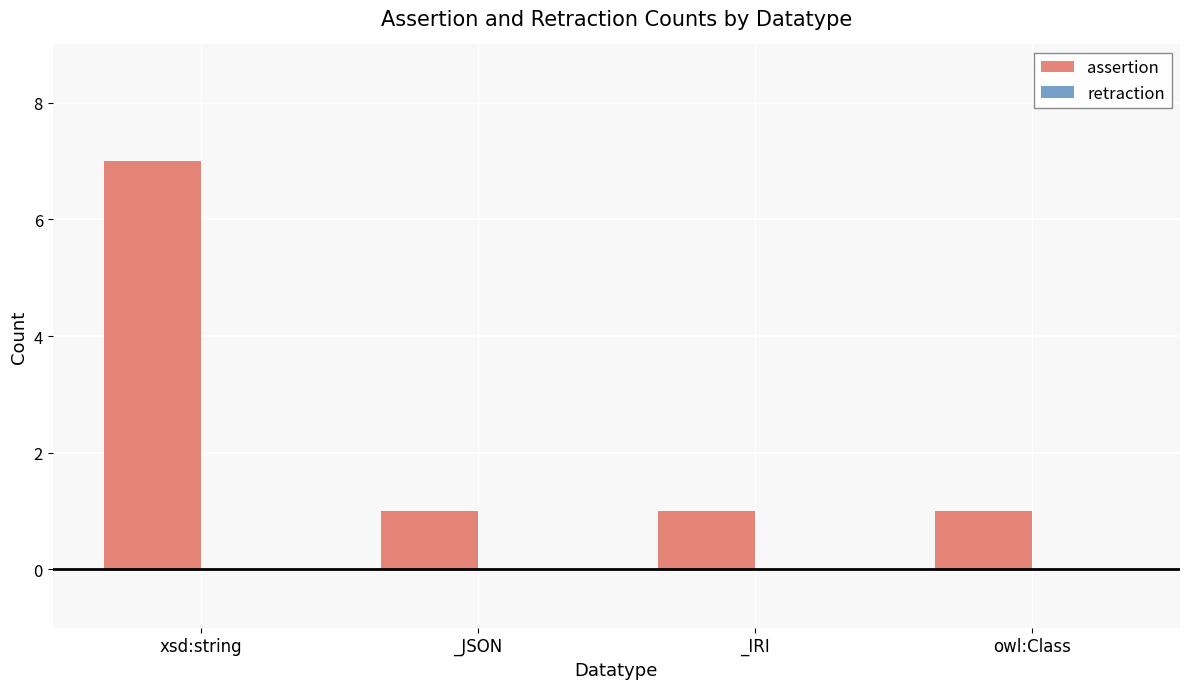

Which label corresponds to the largest value in the chart?

xsd:string